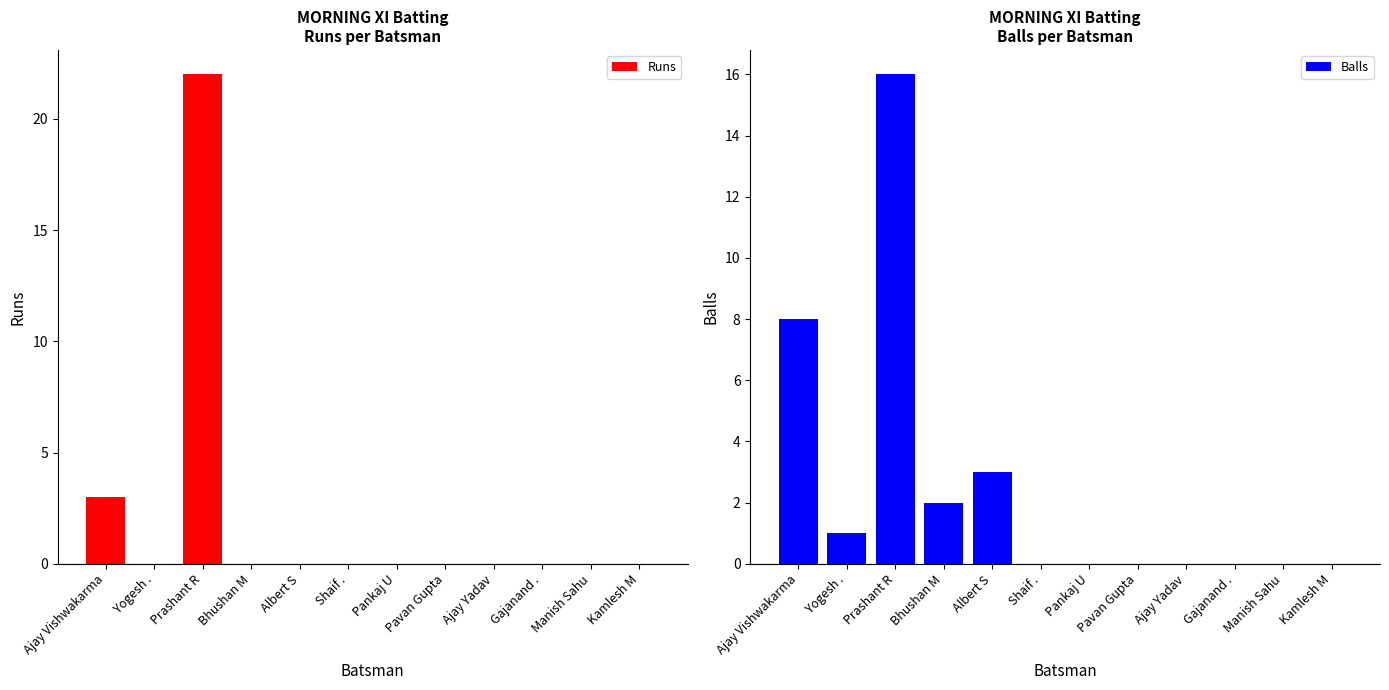

What is the highest value of the Runs series?

22